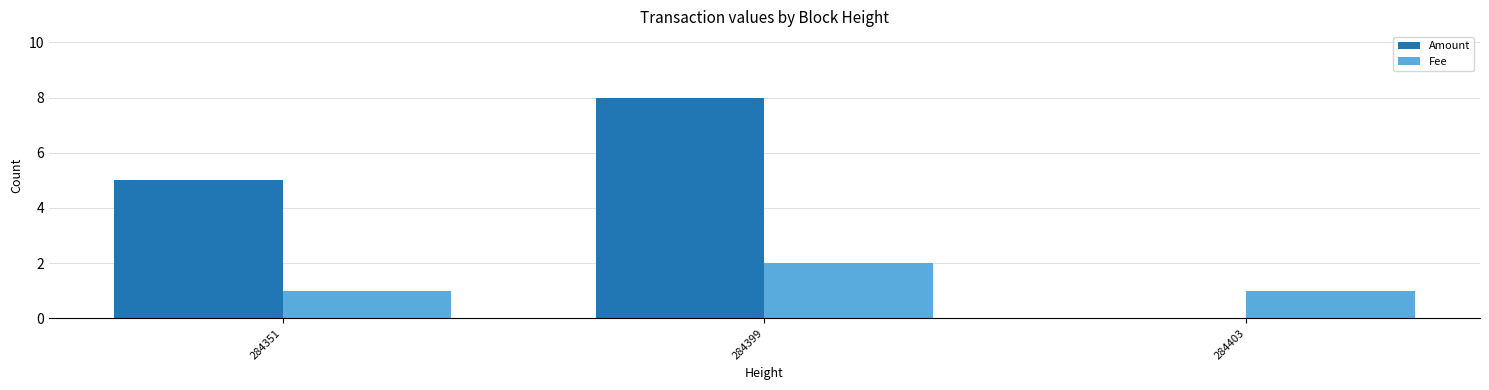

Which series changed the most between 284351 and 284399?

Amount